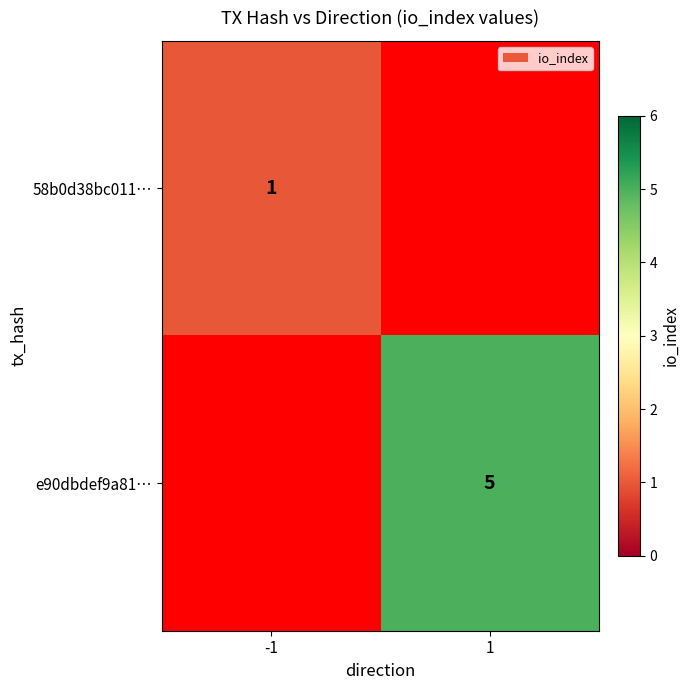

At which category does the chart reach its minimum across all series?

-1